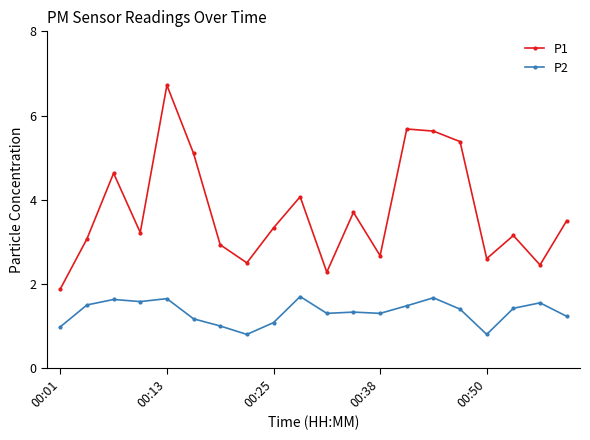

What is the greatest value displayed?

6.7